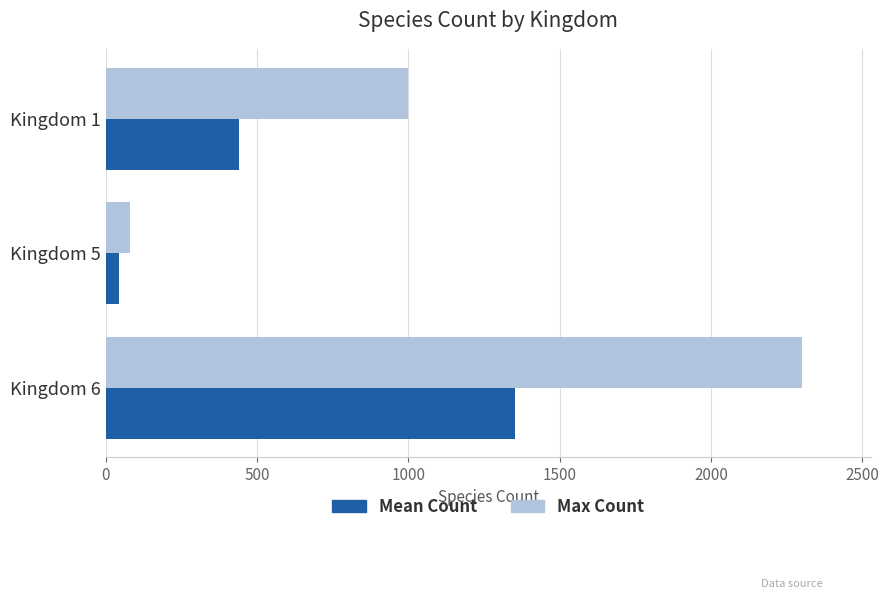

Which series has the largest total across all categories?

Max Count